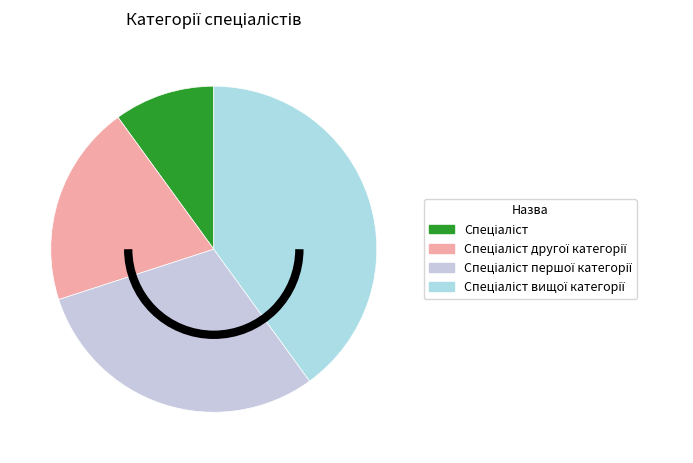

Is Спеціаліст вищої категорії the majority of the pie?

No